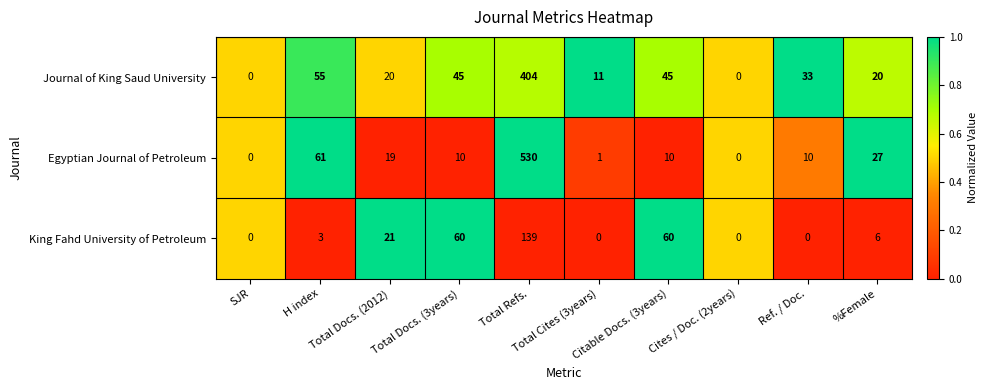

What is the difference between the maximum and minimum values in the Egyptian Journal of Petroleum series?

530